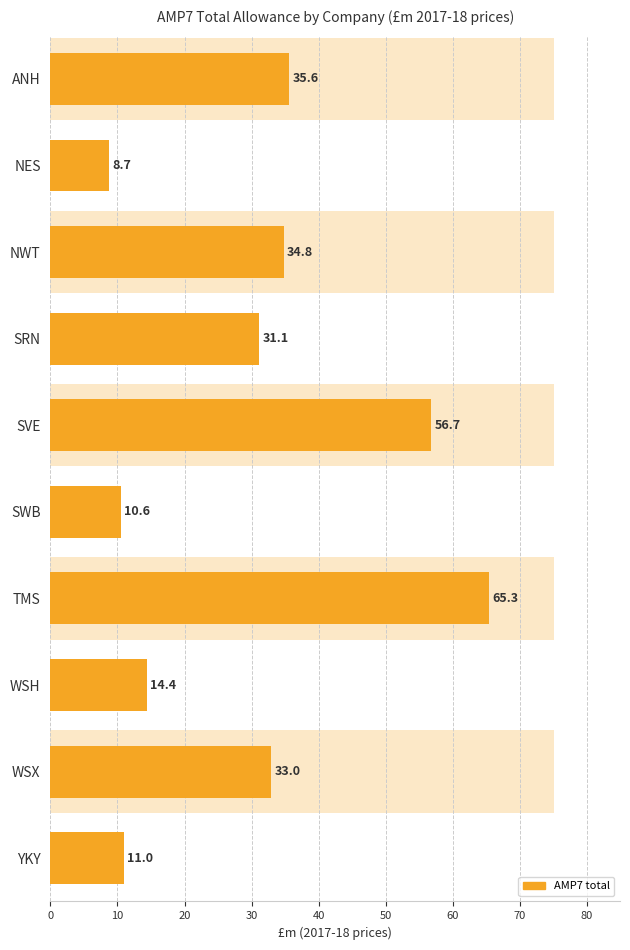

Reading left to right, extract all data points from this chart.

0=35.6	10=8.7	20=34.8	30=31.1	40=56.7	50=10.6	60=65.3	70=14.4	80=33.0	90=11.0